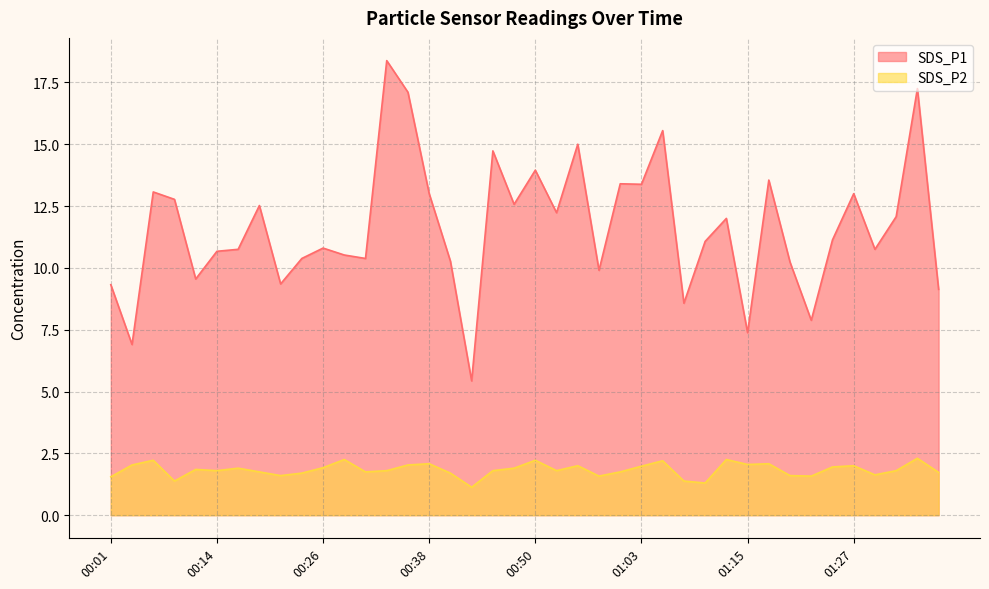

The SDS_P2 series shows 1.0 at 00:38. True or false?

False